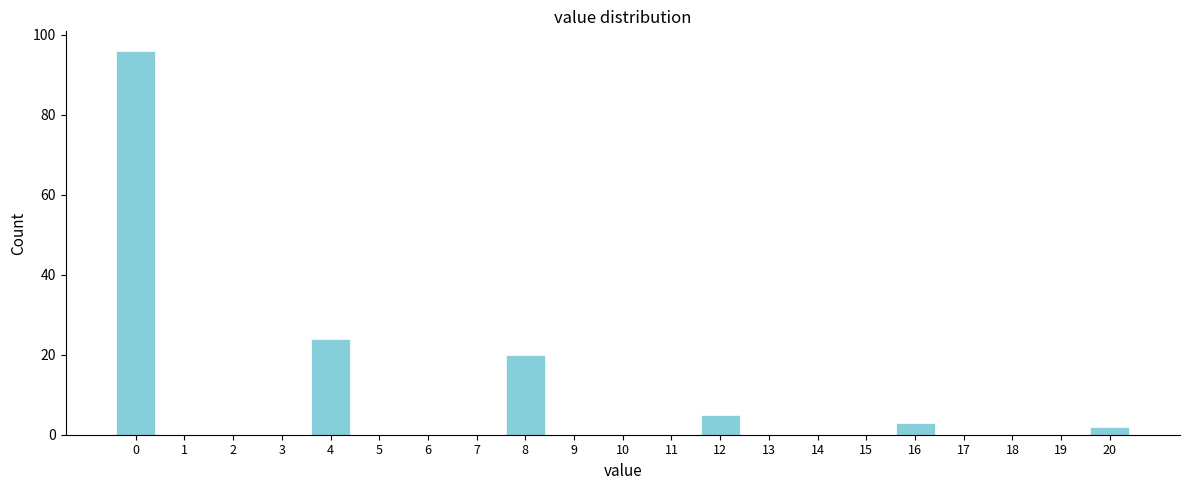

Reading left to right, transcribe all the data shown in this chart.

0=96	1=0	2=0	3=0	4=24	5=0	6=0	7=0	8=20	9=0	10=0	11=0	12=5	13=0	14=0	15=0	16=3	17=0	18=0	19=0	20=2